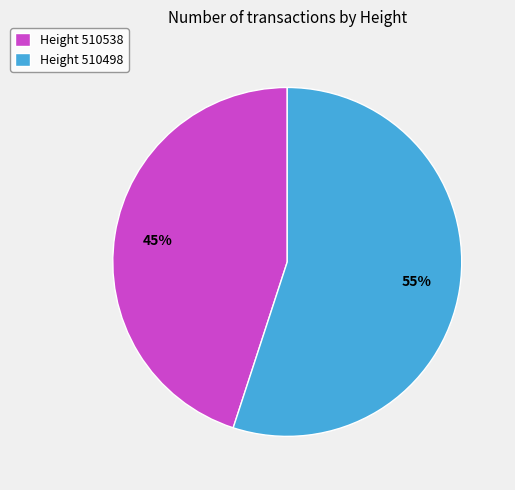

Which category has the smallest portion of the pie?

Height 510538